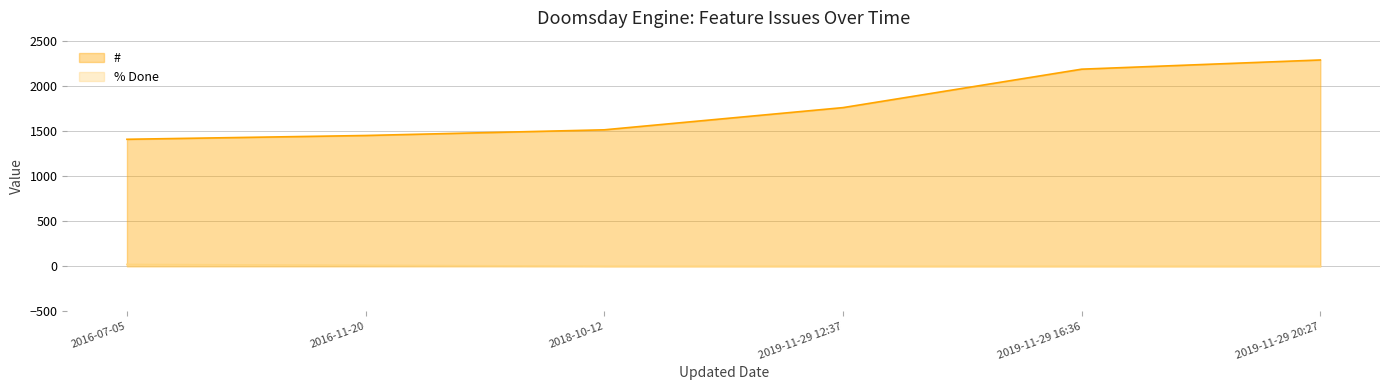

What is the difference between the highest and lowest values at 2016-11-20?

1439